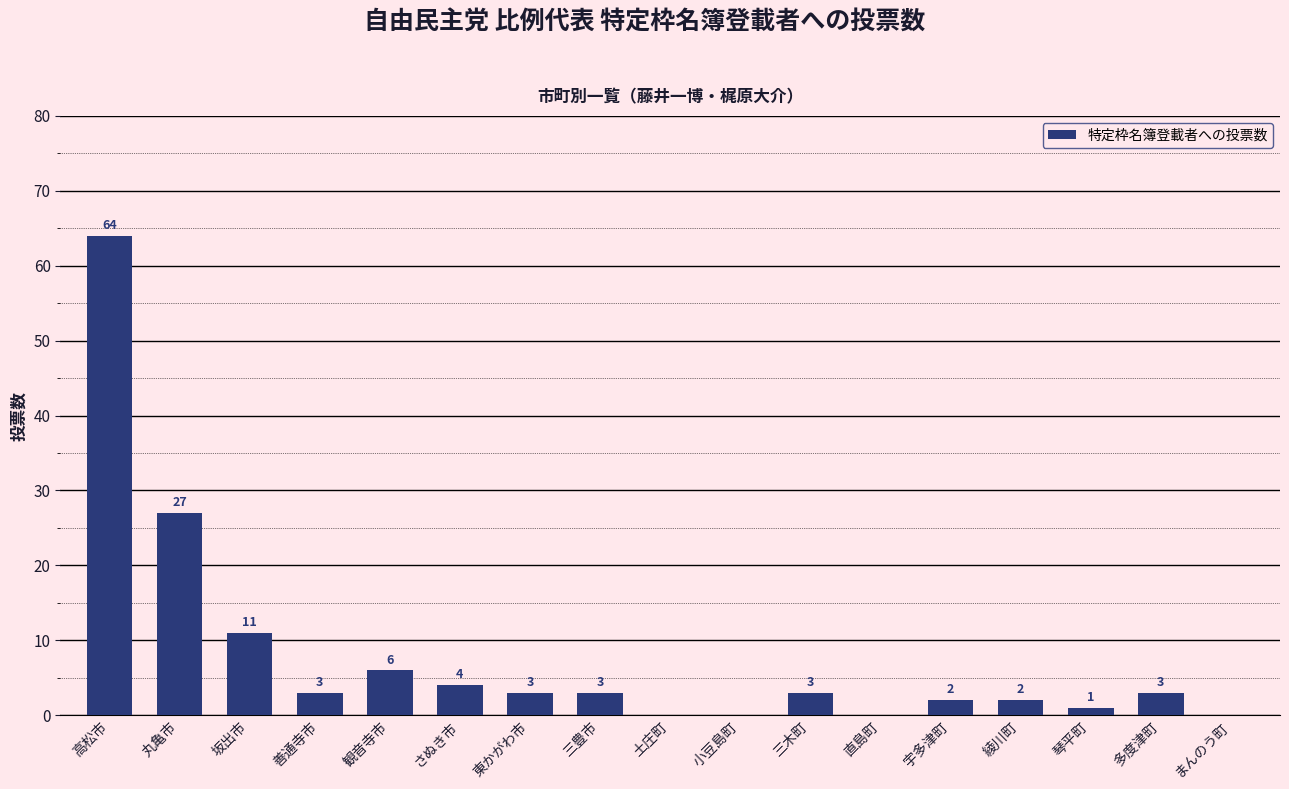

Reading left to right, what are all the values shown in this chart?

高松市=64	丸亀市=27	坂出市=11	善通寺市=3	観音寺市=6	さぬき市=4	東かがわ市=3	三豊市=3	土庄町=0	小豆島町=0	三木町=3	直島町=0	宇多津町=2	綾川町=2	琴平町=1	多度津町=3	まんのう町=0